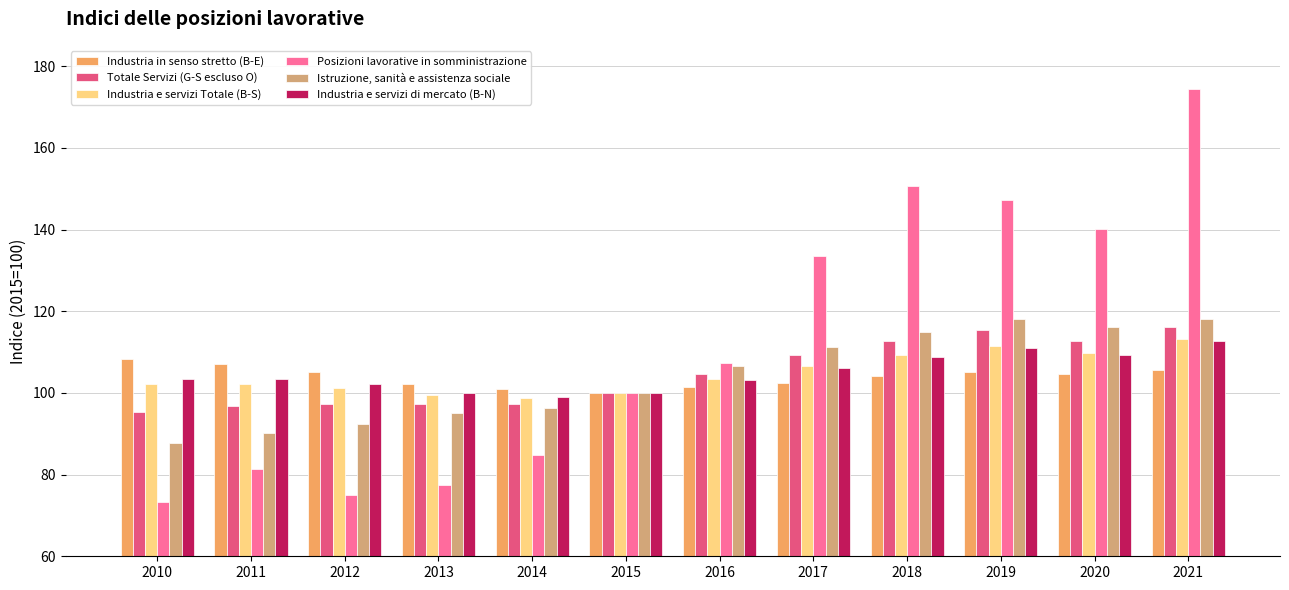

Is the value of Industria e servizi Totale (B-S) at 2013 greater than the value of Istruzione, sanità e assistenza sociale at 2012?

Yes